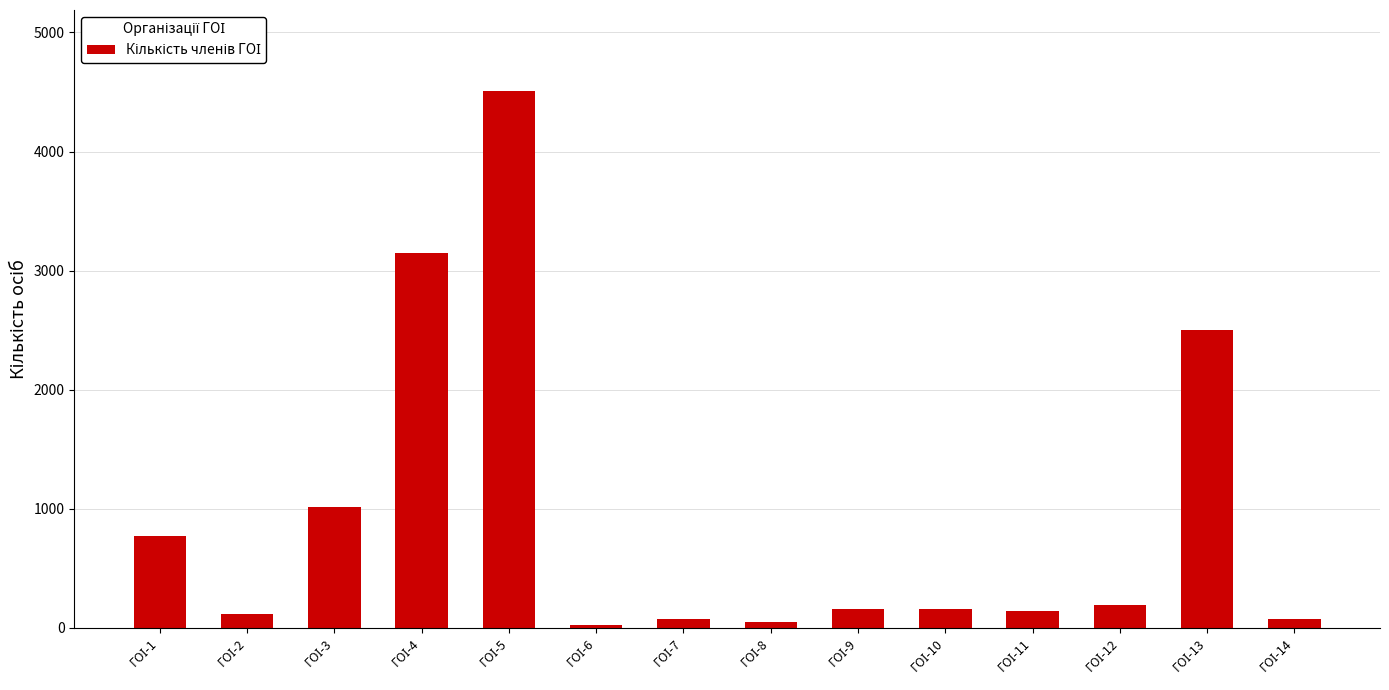

What is the sum of all values?

12915